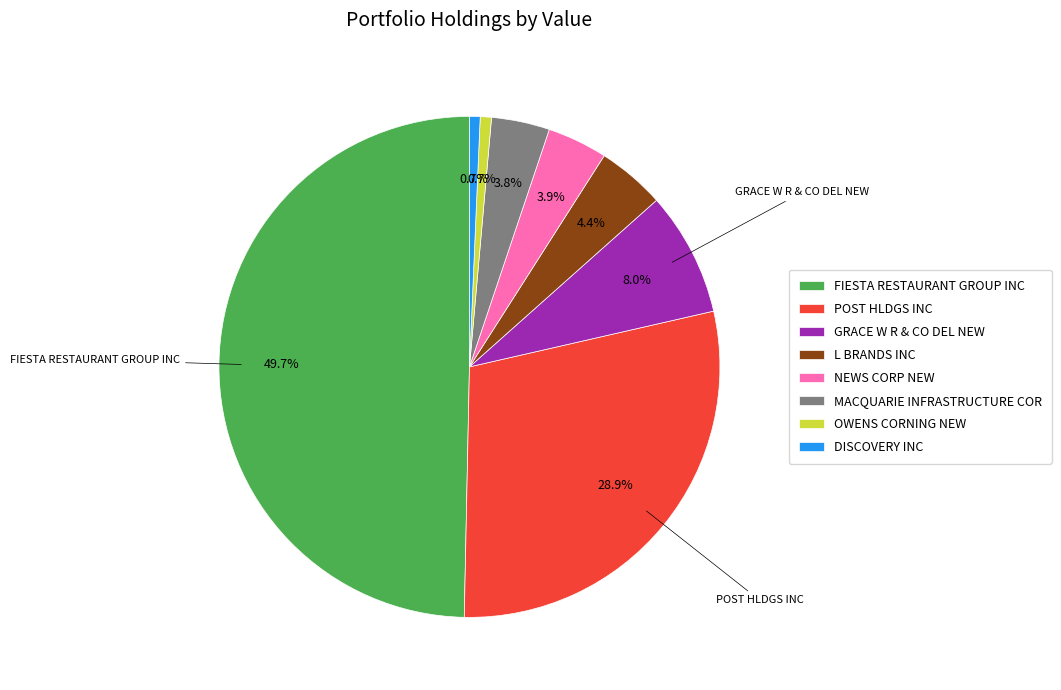

What percentage do FIESTA RESTAURANT GROUP INC and NEWS CORP NEW together represent?

53.5%